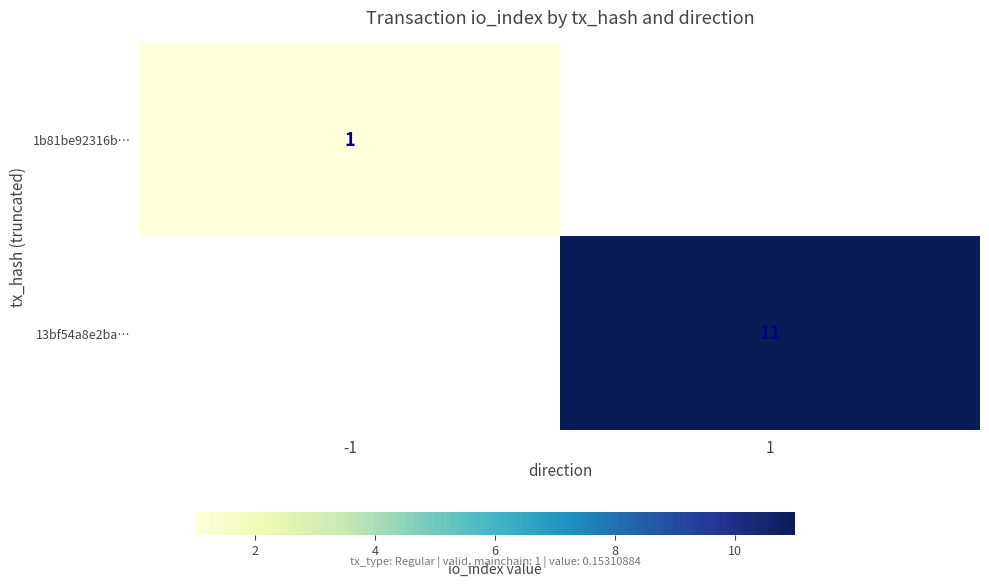

How many distinct data groups are displayed?

2